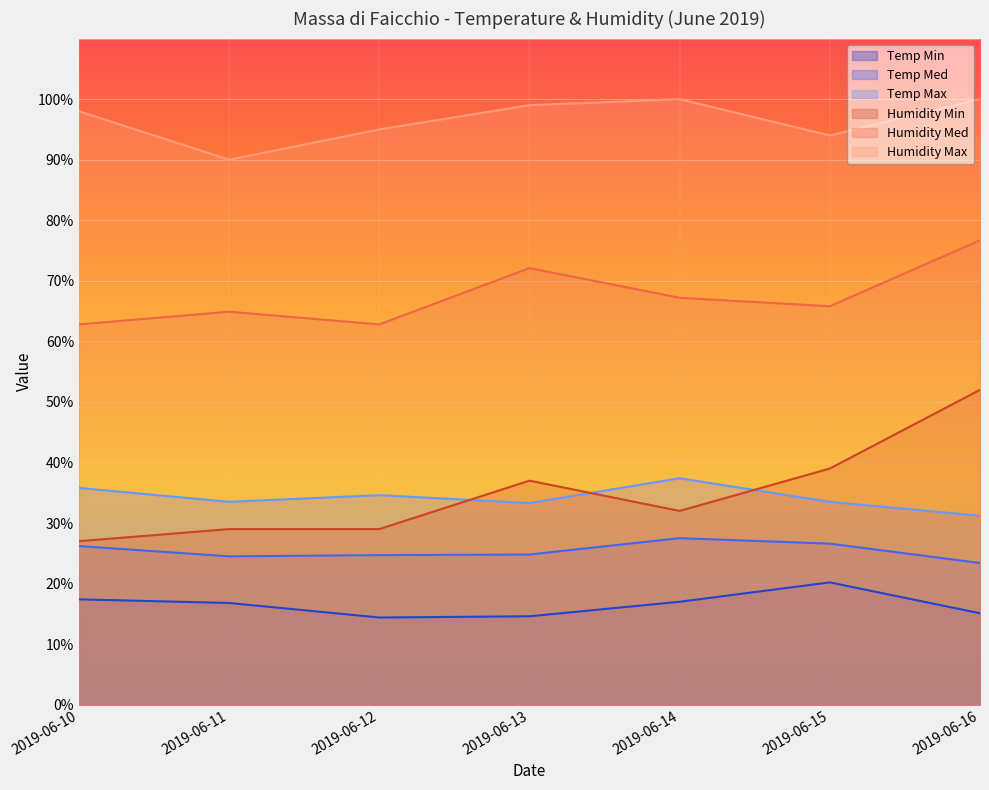

What is the difference between the Humidity Max values at 2019-06-14 and 2019-06-15?

6.0